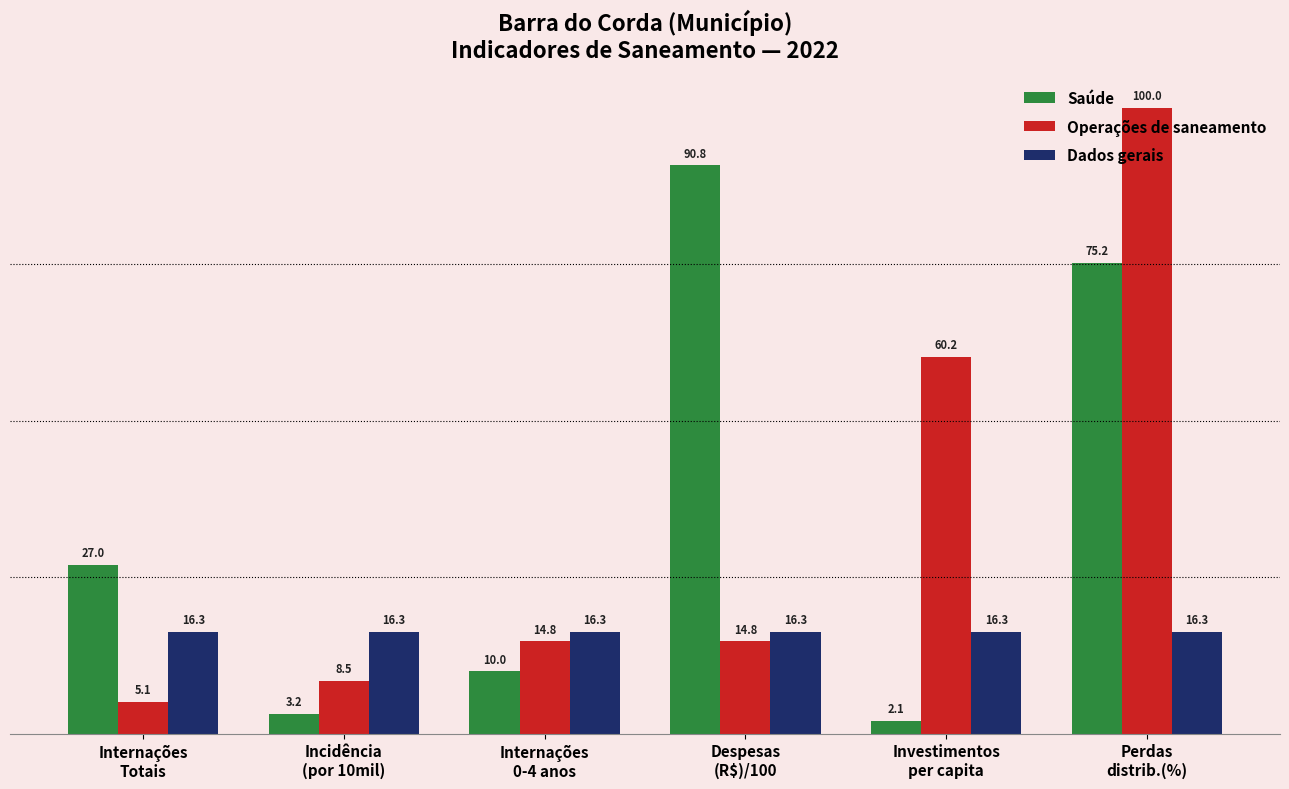

Is it true that Dados gerais equals 5.6 at Incidência
(por 10mil)?

False